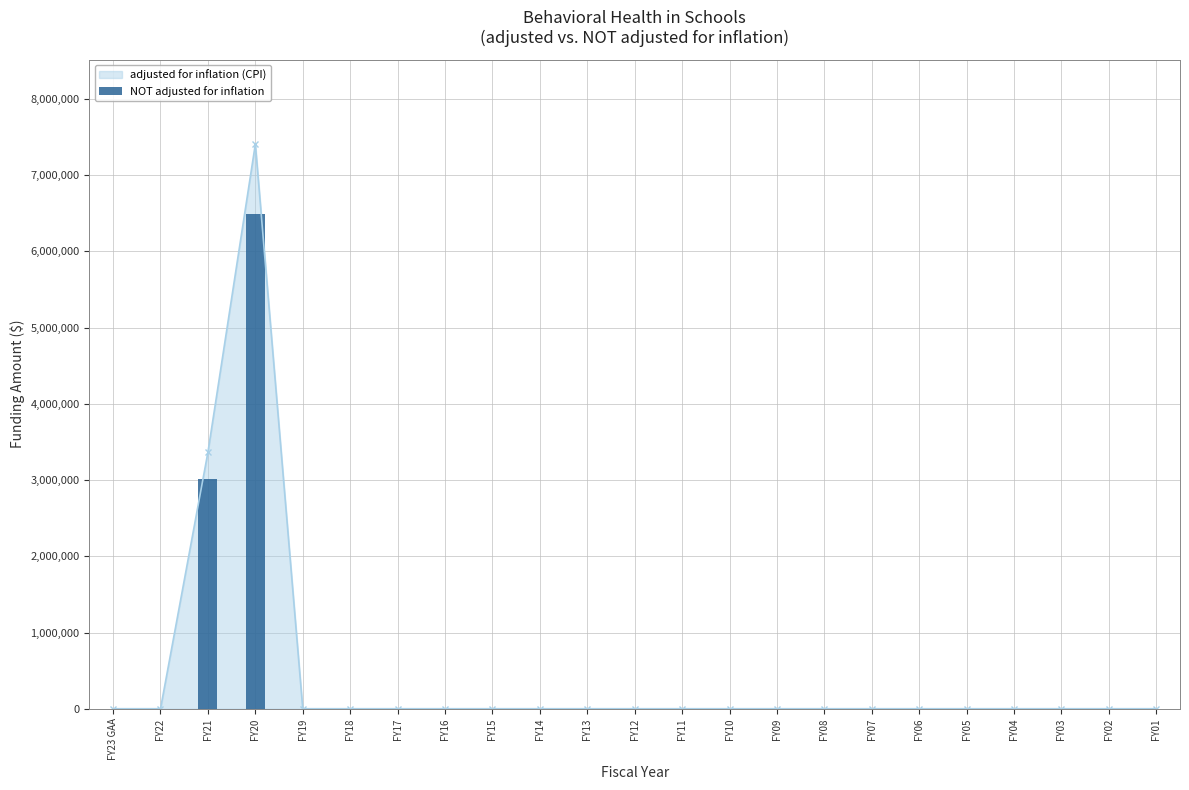

The chart shows a value of 2963178 at FY02. True or false?

False